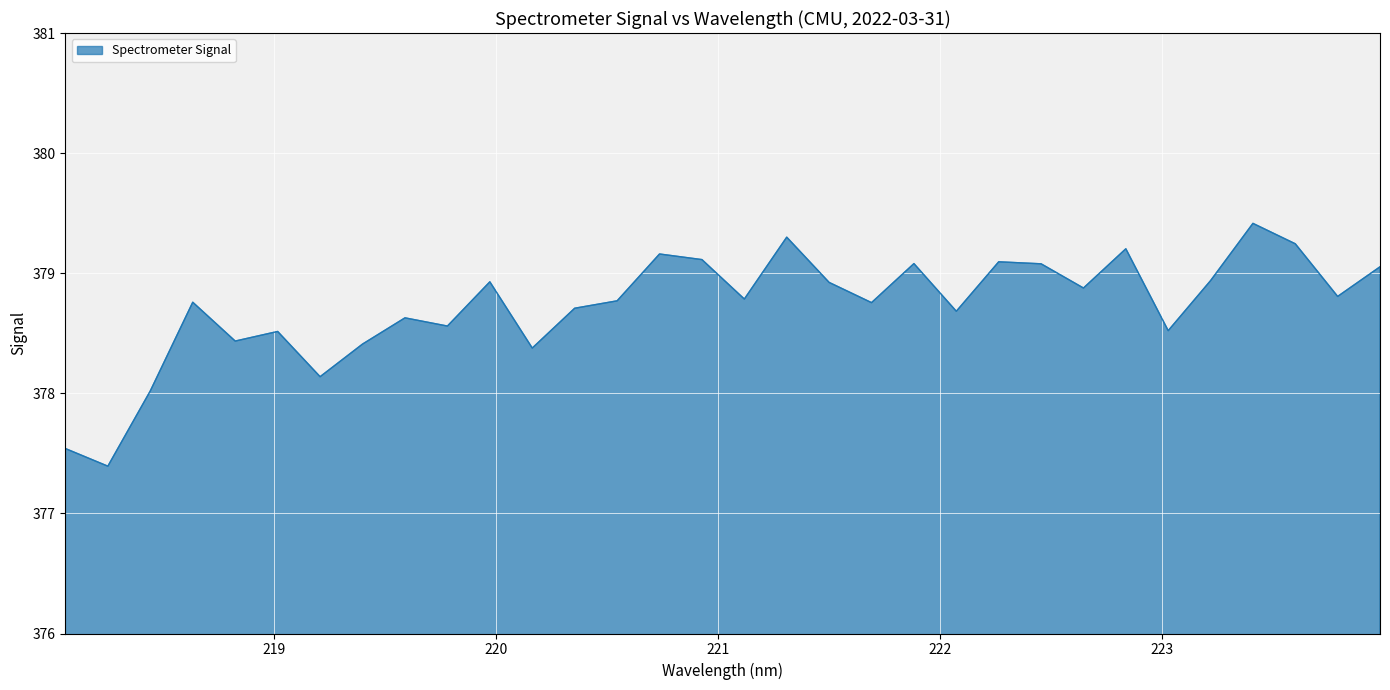

What is the difference between the maximum and minimum values?

2.0